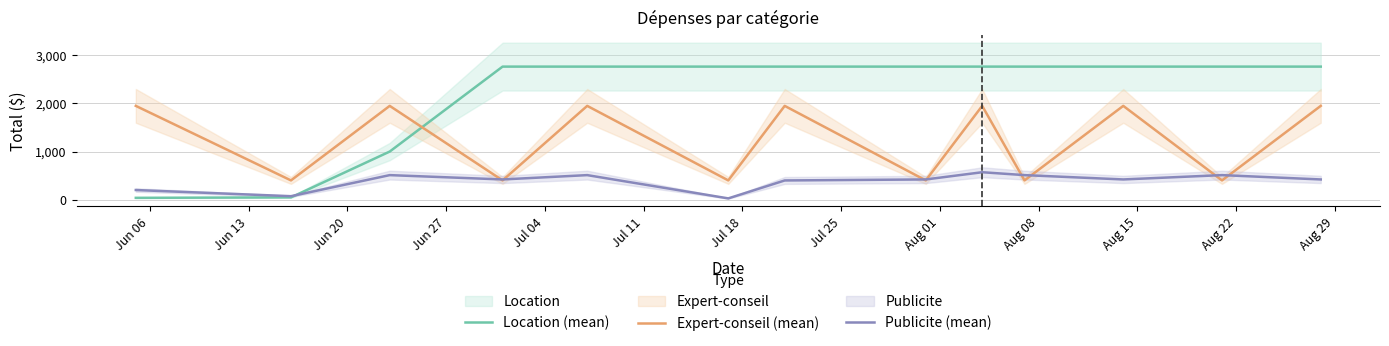

In Expert-conseil (mean), how many points are lower than both neighbors (excluding endpoints)?

6